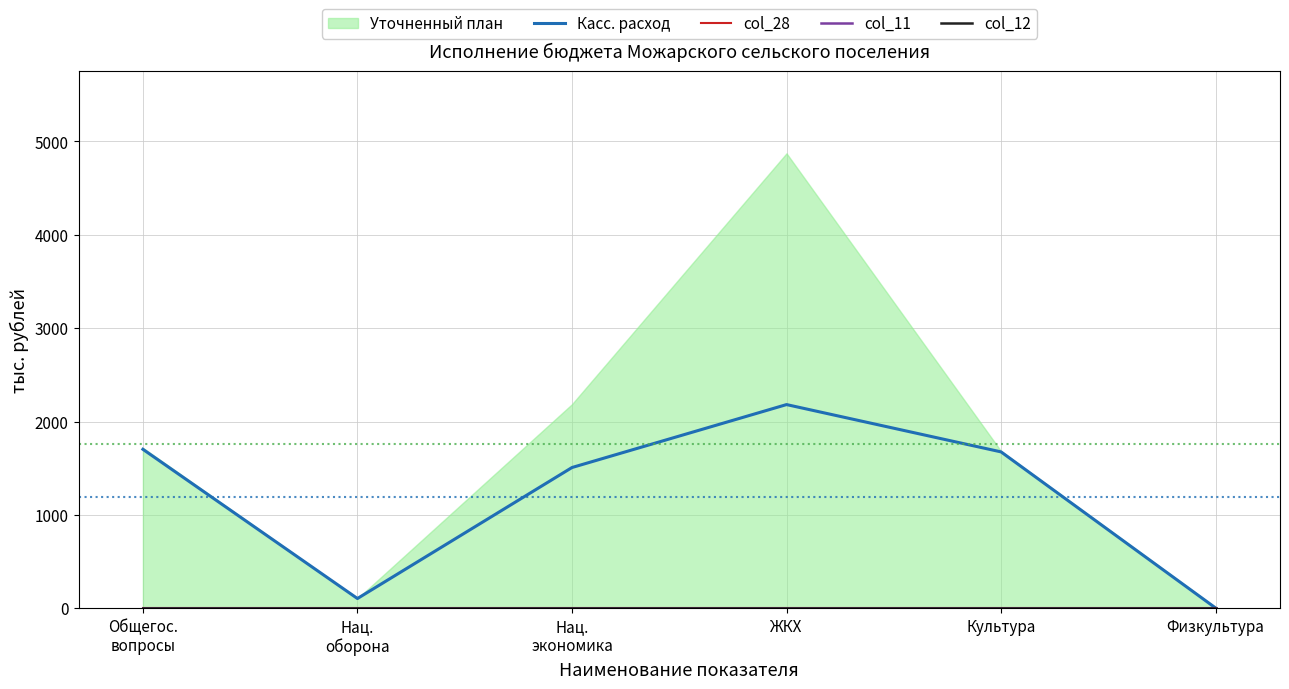

What value does the Касс. расход series have at ЖКХ?

2181.7